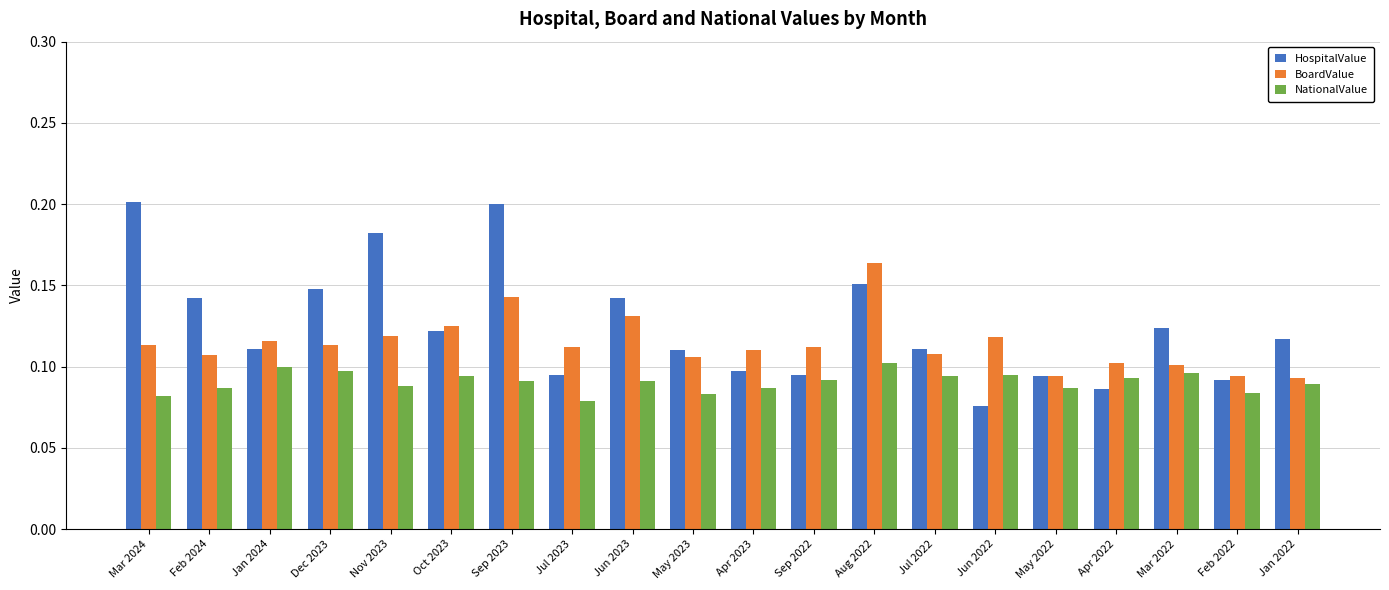

Rank the series by their average value, from lowest to highest.

NationalValue, BoardValue, HospitalValue